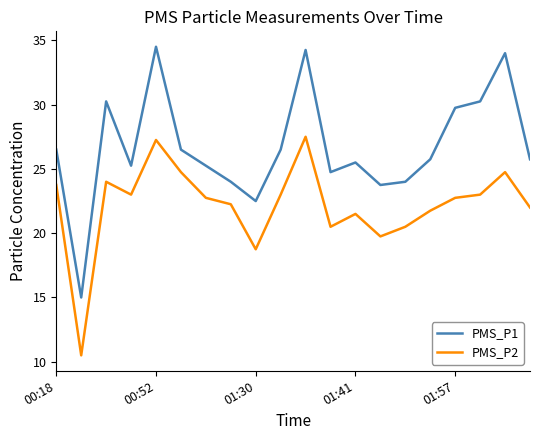

Rank the series by their average value, from lowest to highest.

PMS_P2, PMS_P1